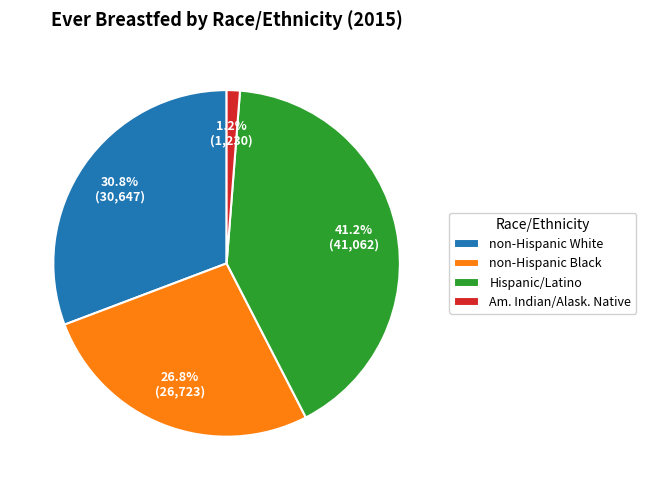

Count the number of slices in the pie.

4